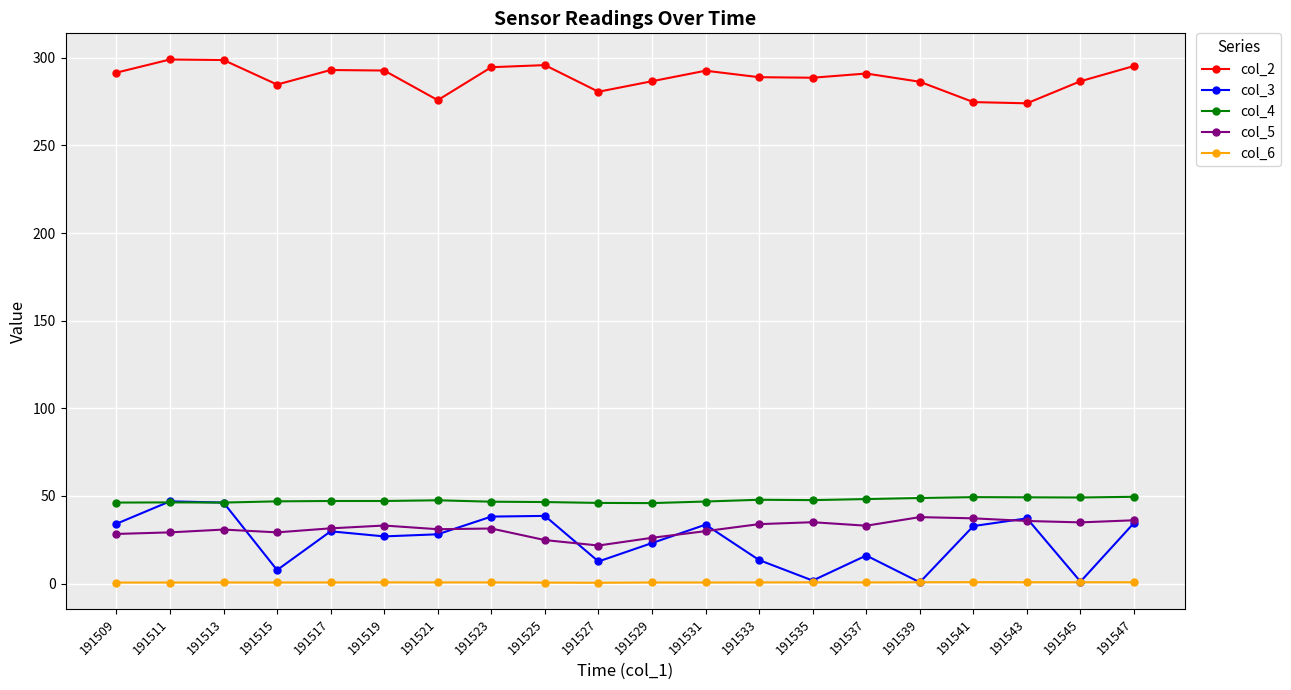

Which series has the widest spread of values?

col_3